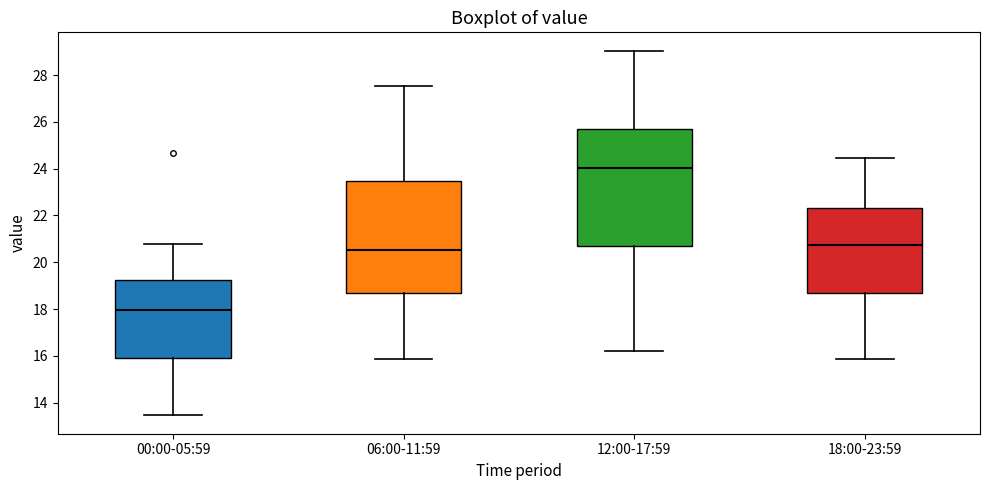

Reading left to right, read every box against the y-axis: the position of its median line, the range the box covers, and the ends of its whiskers. The values are not printed on the chart, so give them approximately, as read against the axis.

00:00-05:59: median 18.0, box 16.0 to 19.2, whiskers 13.4 to 20.8
06:00-11:59: median 20.6, box 18.6 to 23.4, whiskers 15.8 to 27.6
12:00-17:59: median 24.0, box 20.6 to 25.6, whiskers 16.2 to 29.0
18:00-23:59: median 20.8, box 18.6 to 22.4, whiskers 15.8 to 24.4